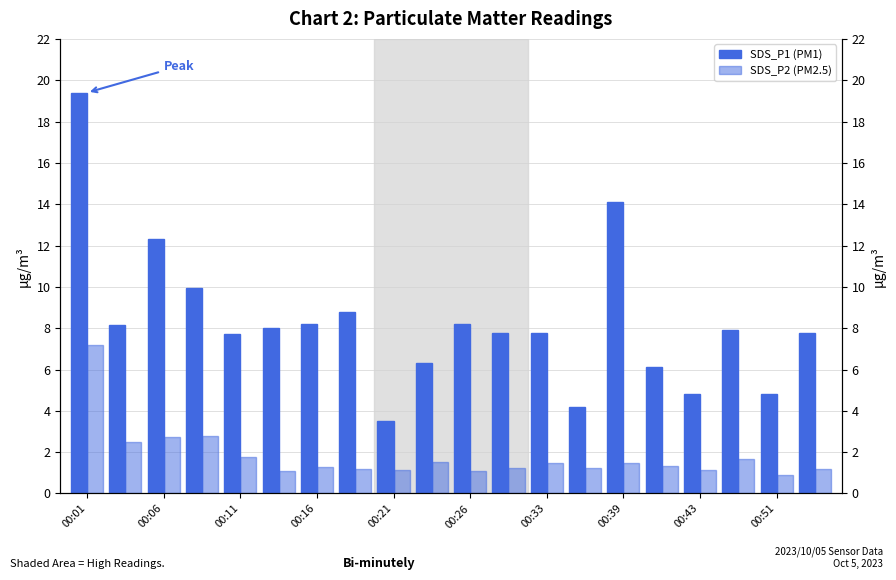

True or false: SDS_P1 has a value of 5.2 at 11.

False